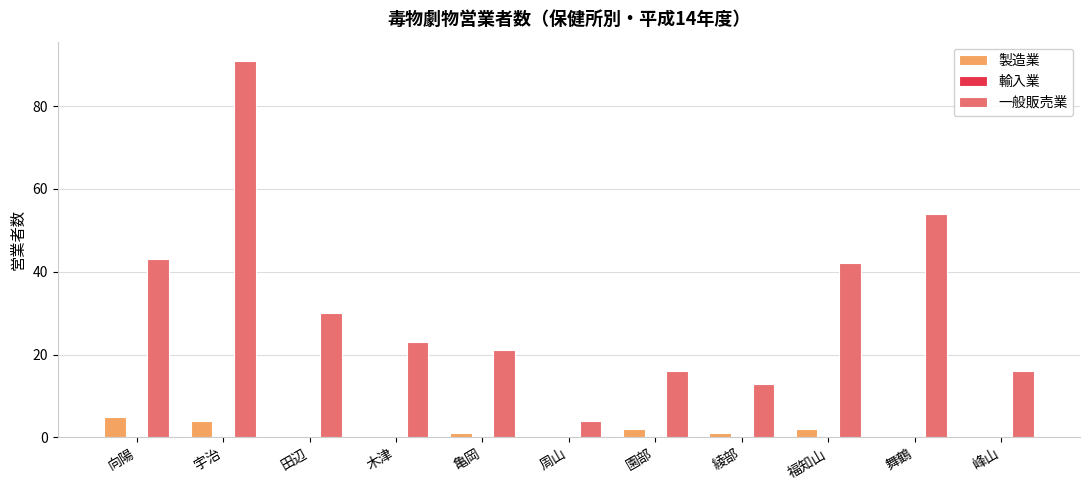

Is it true that 一般販売業 equals 35 at 木津?

False